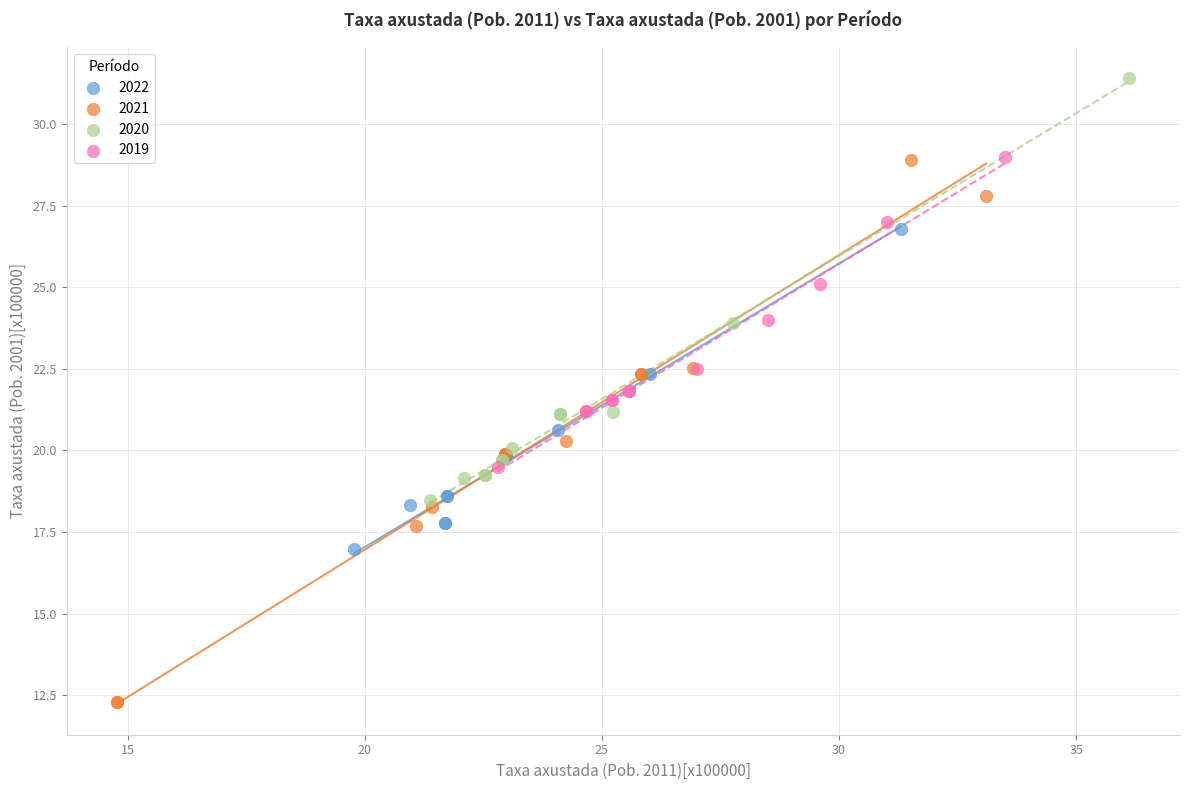

Which series contains the lowest Y value?

2021